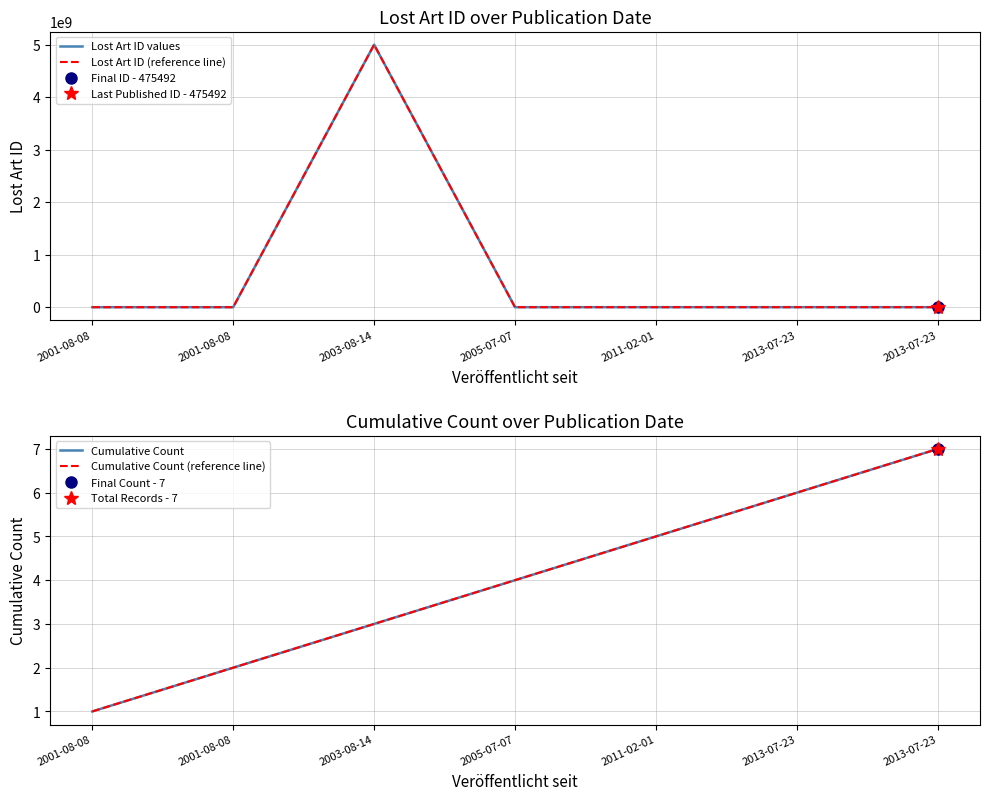

At which category is the sum across all series the highest?

2003-08-14